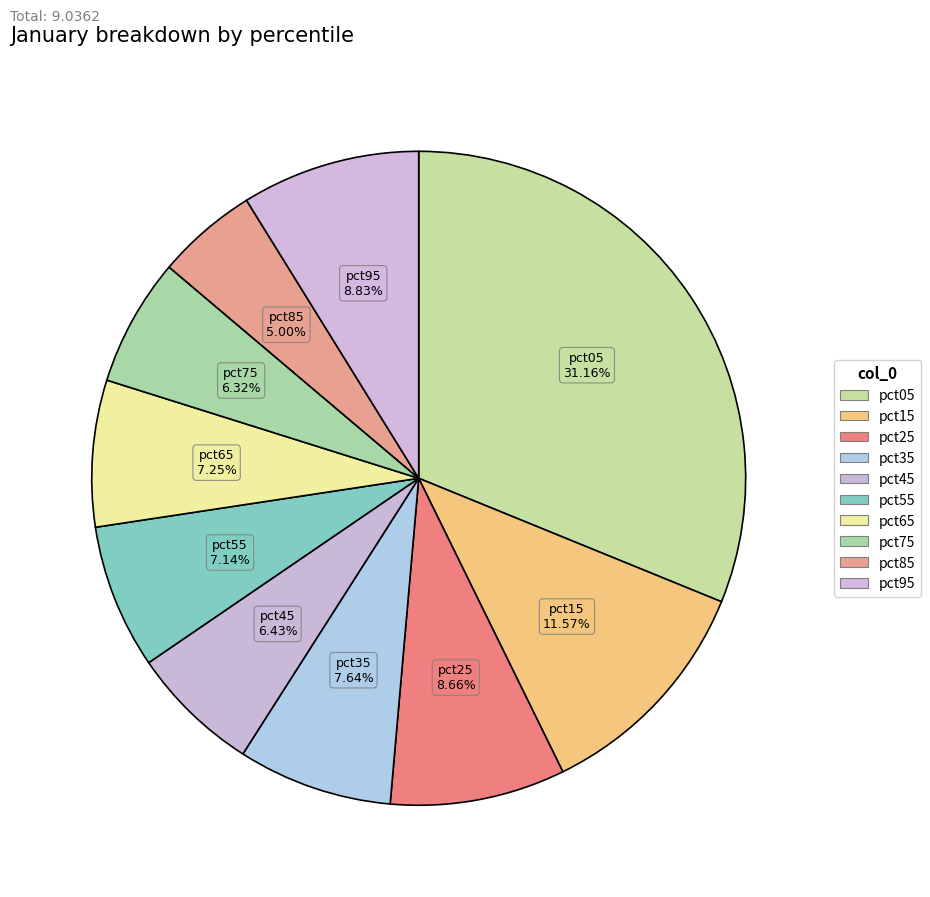

Combined, what portion of the pie is pct55 and pct85?

12.1%